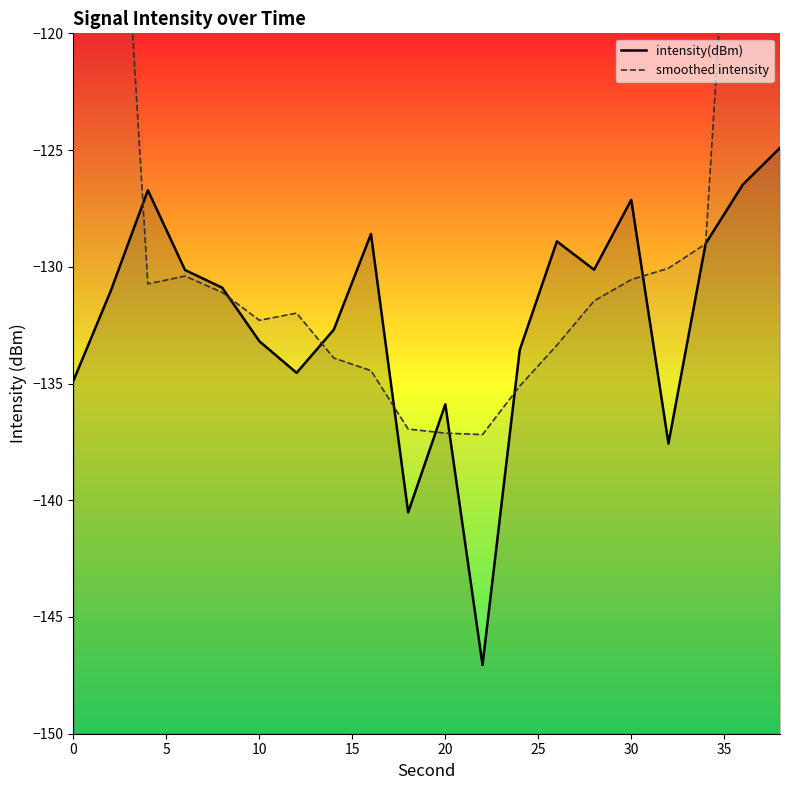

True or false: smoothed intensity and intensity(dBm) cross at least once.

True